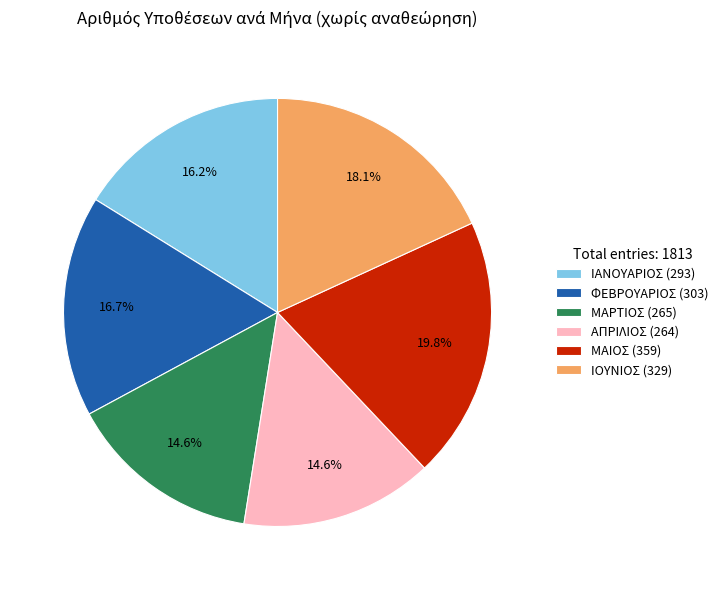

Is there any slice that represents more than half of the pie?

No